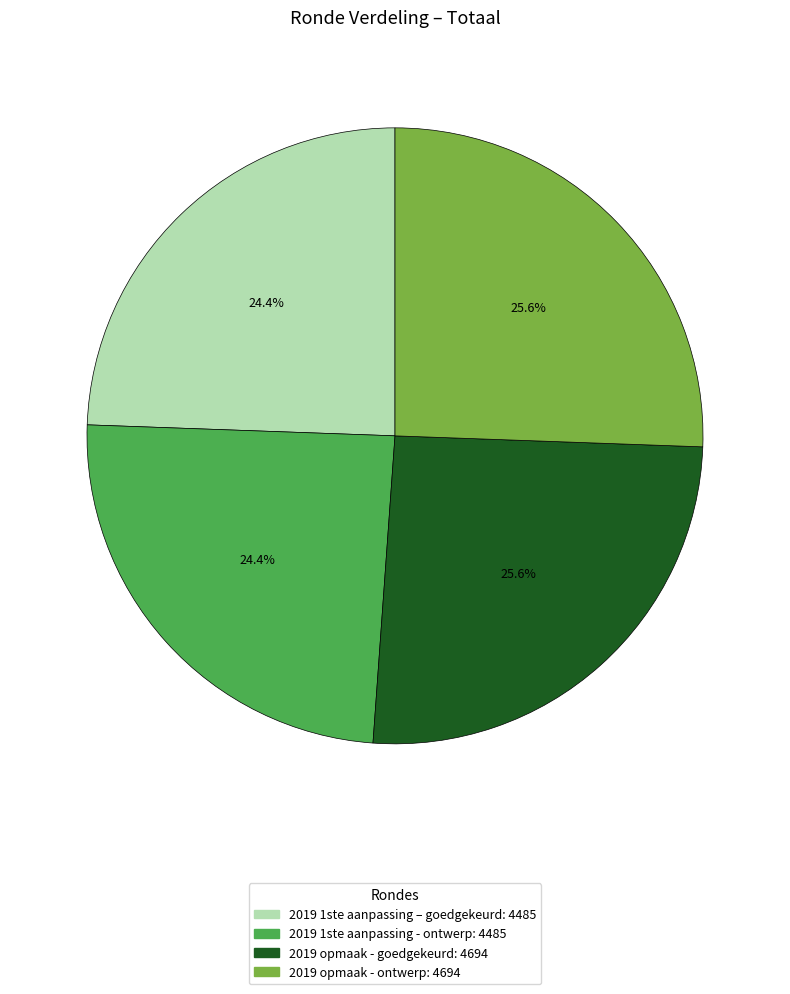

How many segments does this pie chart have?

4